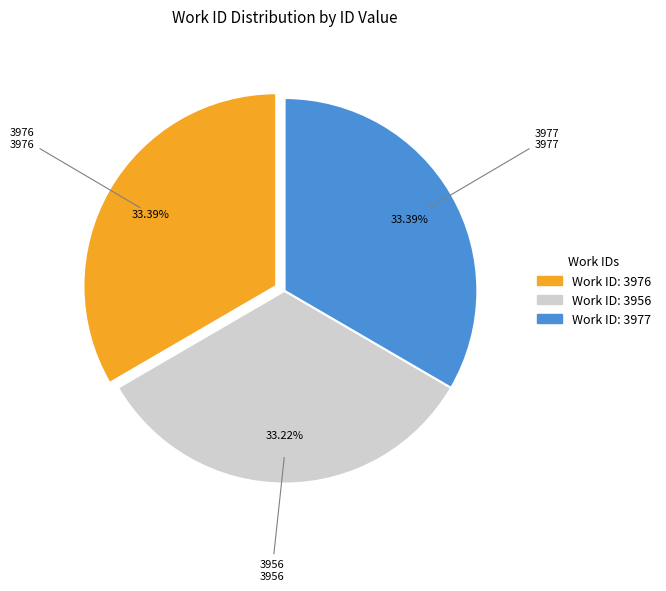

To the nearest percent, what percentage of the pie is 3976?

33%